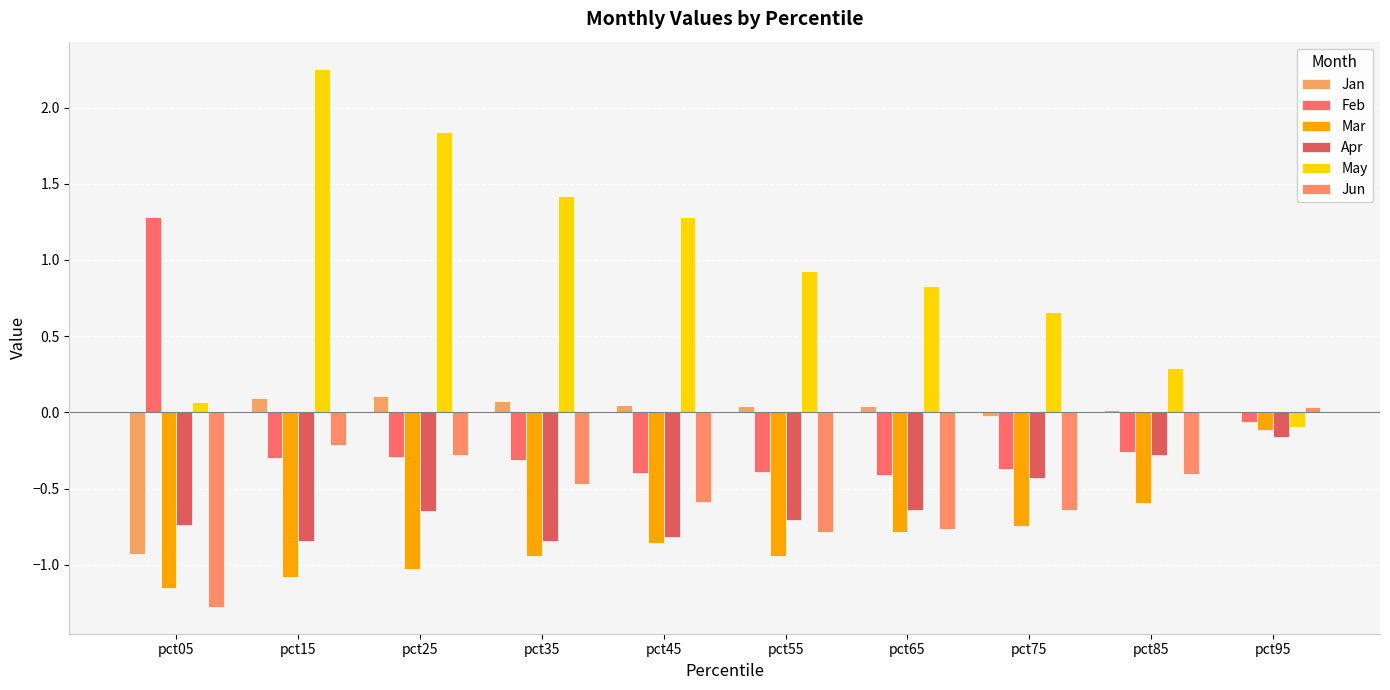

Count the number of data series in this chart.

6